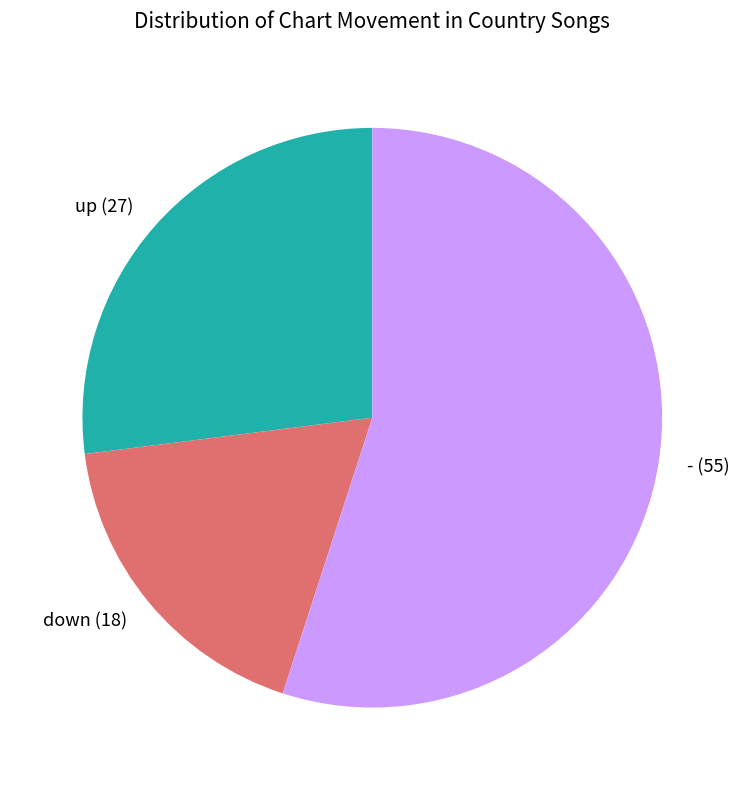

Combined, do down and up account for over 50%?

No